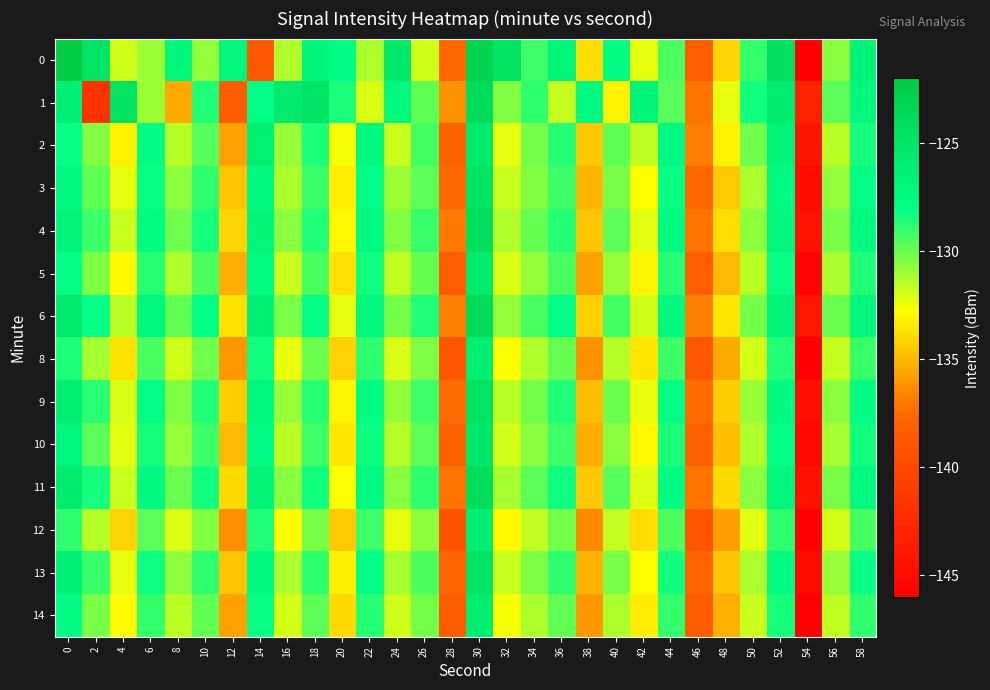

Which has a higher value, 18 or 54?

18